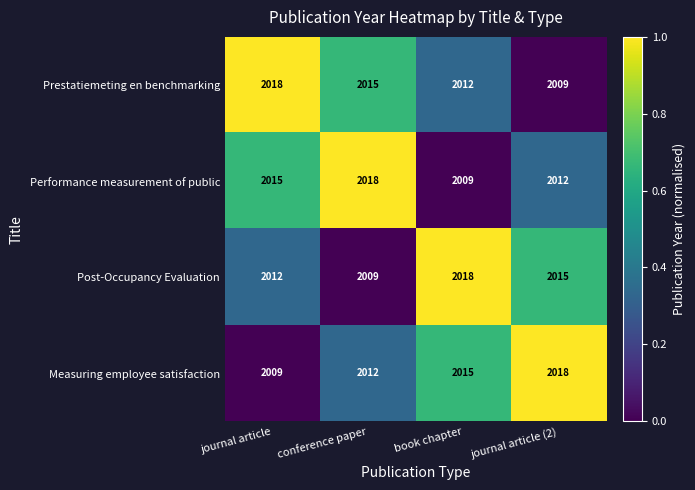

What is the difference between the highest and lowest values at book chapter?

9